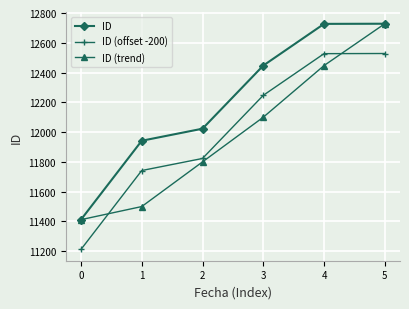

True or false: ID (trend) has a value of 12447 at 4.

True